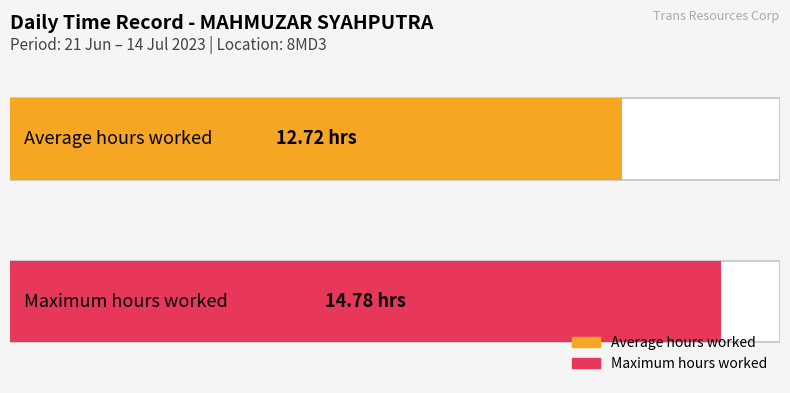

The chart shows a value of 14.7 at 3-Mon. True or false?

False